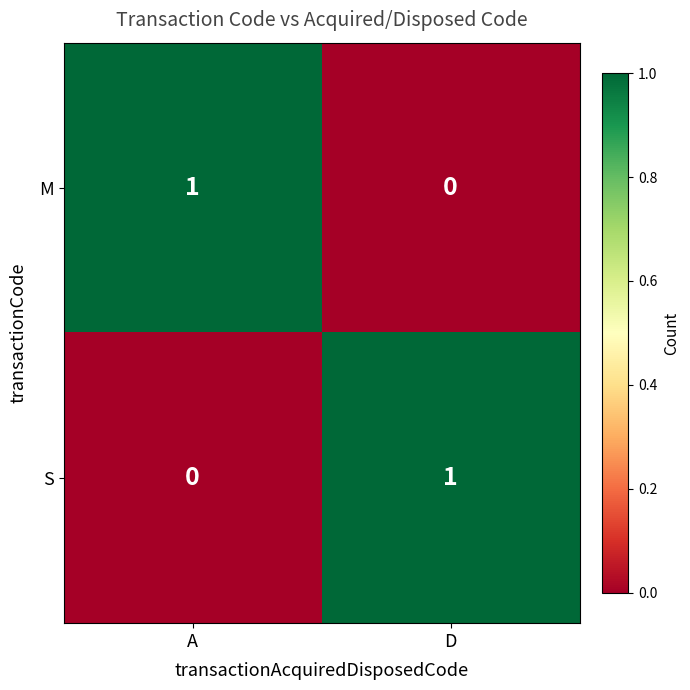

Which category has the highest value in the M series?

A